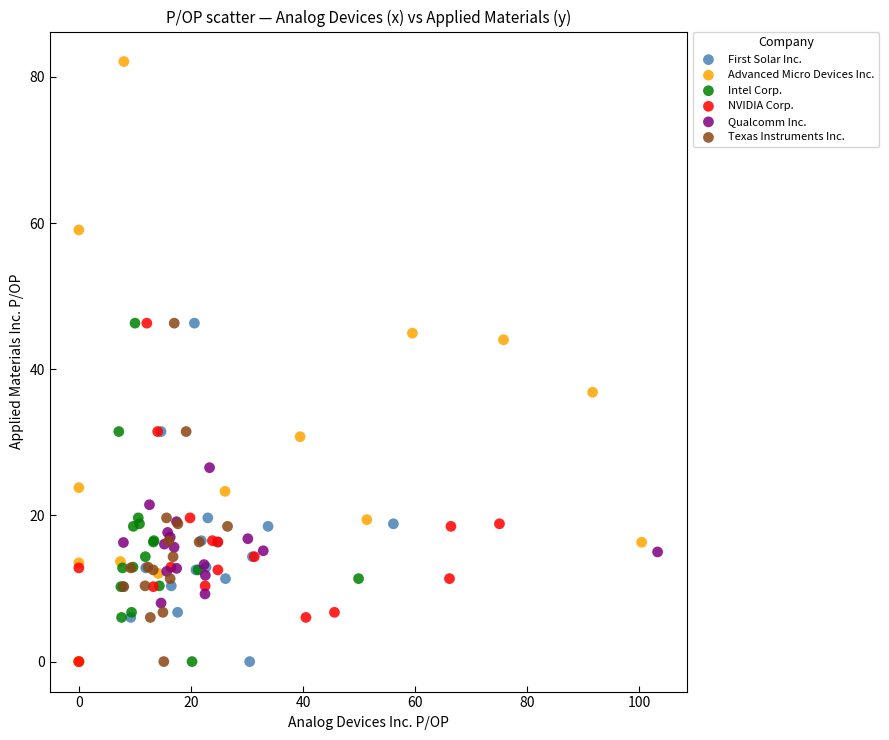

What are all the series names shown in the legend?

First Solar Inc., Advanced Micro Devices Inc., Intel Corp., NVIDIA Corp., Qualcomm Inc., Texas Instruments Inc.